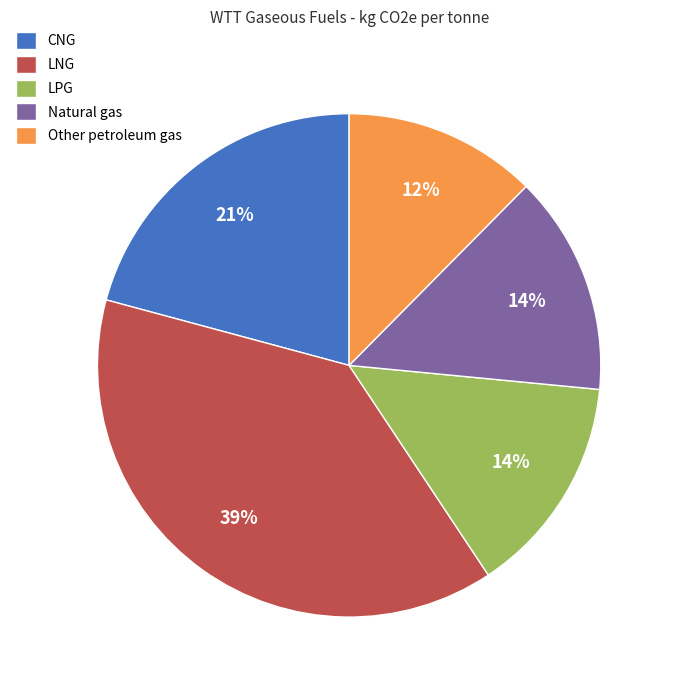

Count the number of slices in the pie.

5